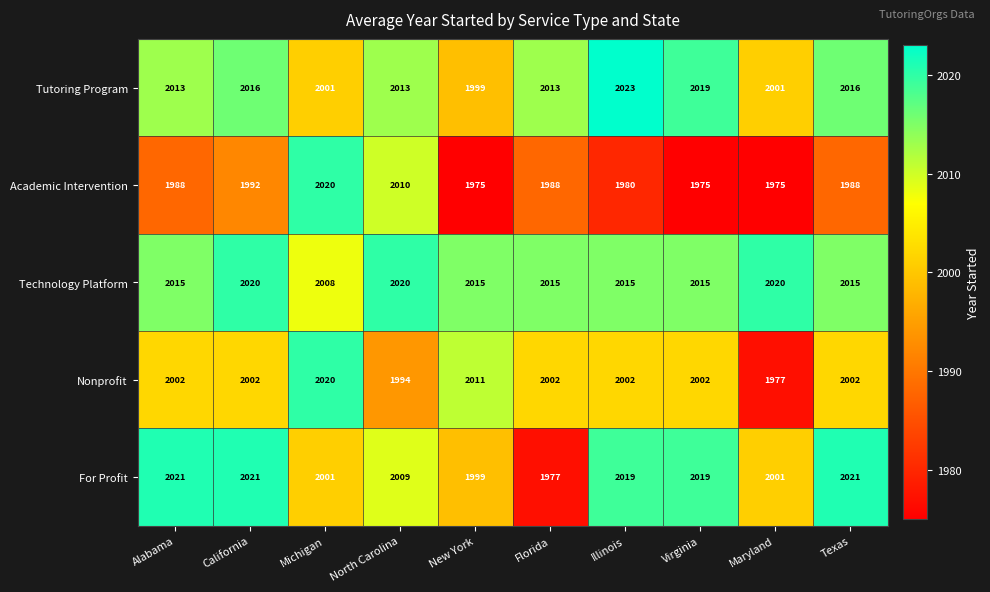

At Alabama, list the series in order from largest to smallest.

For Profit, Technology Platform, Tutoring Program, Nonprofit, Academic Intervention